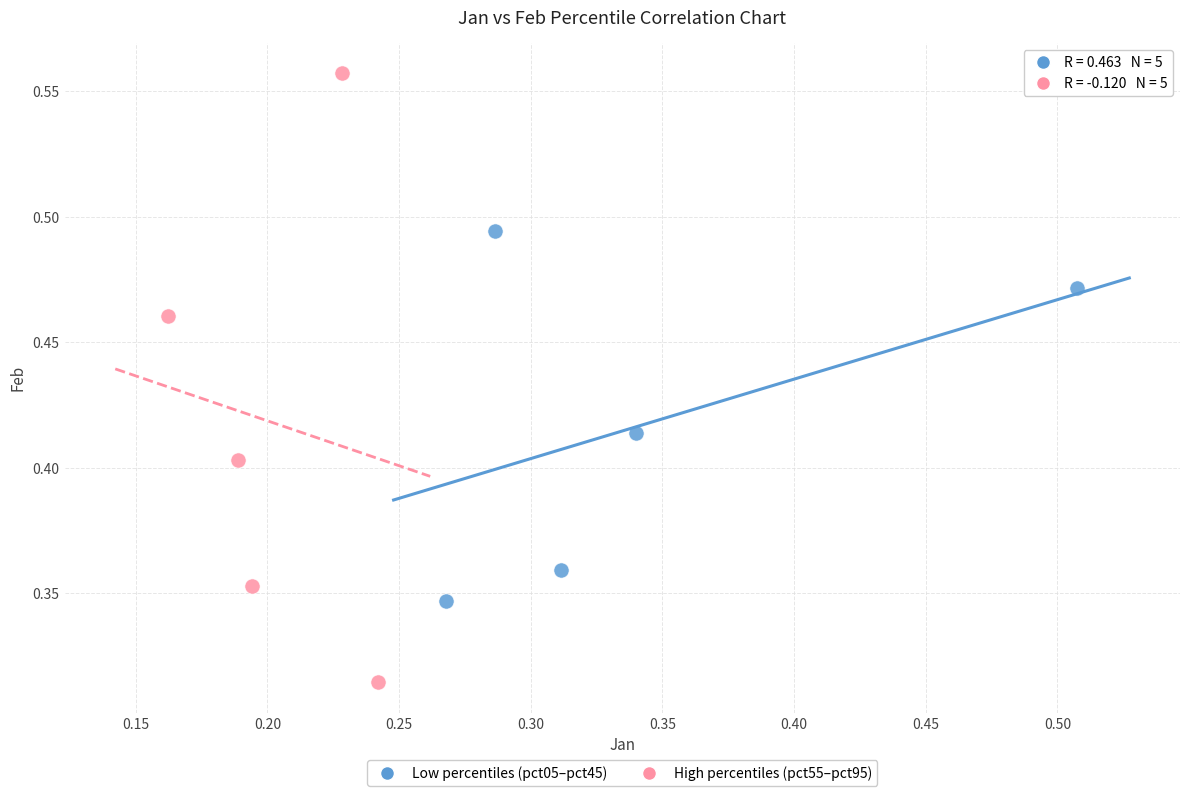

Which series has the widest spread of Y values?

High percentiles (pct55–pct95)